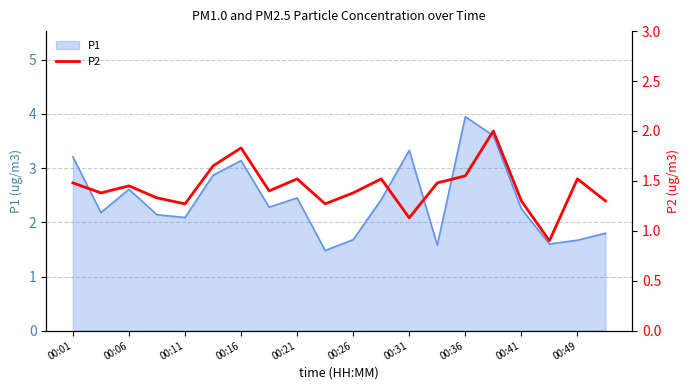

What position from the left is 00:16?

7